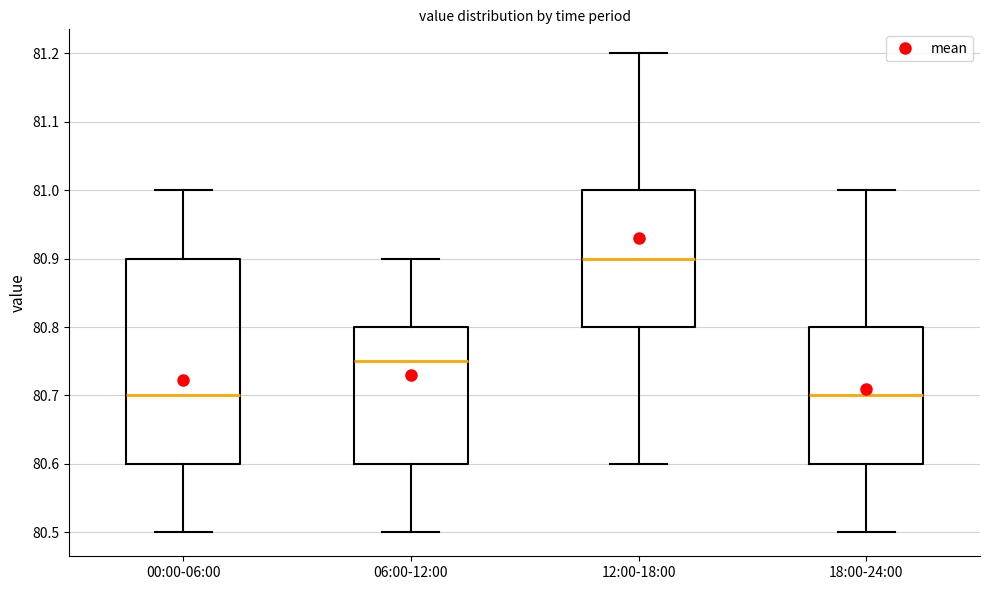

Reading left to right, transcribe this box plot: for each box, give where its median line is, the range the box spans, and where its two whiskers end, as read against the y-axis. The values are not printed on the chart, so give them approximately, as read against the axis.

00:00-06:00: median 80.70, box 80.60 to 80.90, whiskers 80.50 to 81.00
06:00-12:00: median 80.75, box 80.60 to 80.80, whiskers 80.50 to 80.90
12:00-18:00: median 80.90, box 80.80 to 81.00, whiskers 80.60 to 81.20
18:00-24:00: median 80.70, box 80.60 to 80.80, whiskers 80.50 to 81.00